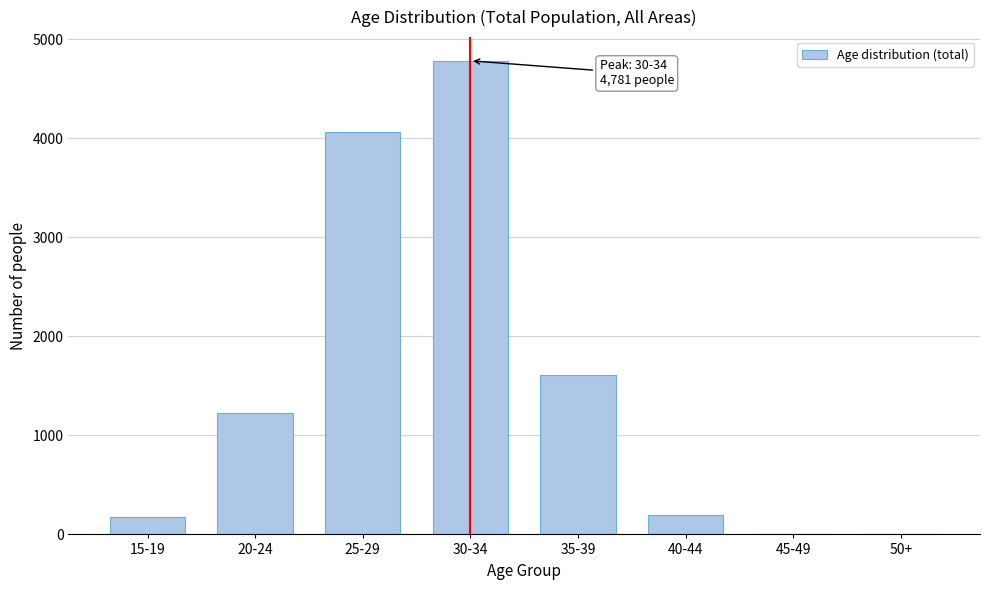

The value at 30-34 is 4781. True or false?

True